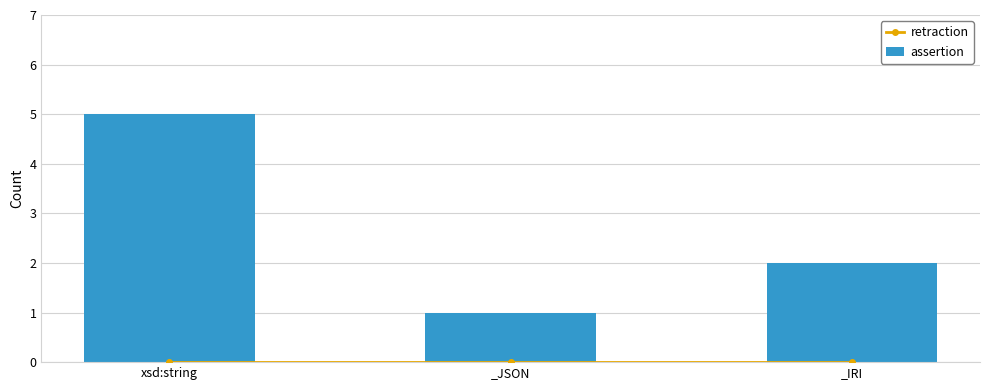

Which category has the highest value in the assertion series?

xsd:string